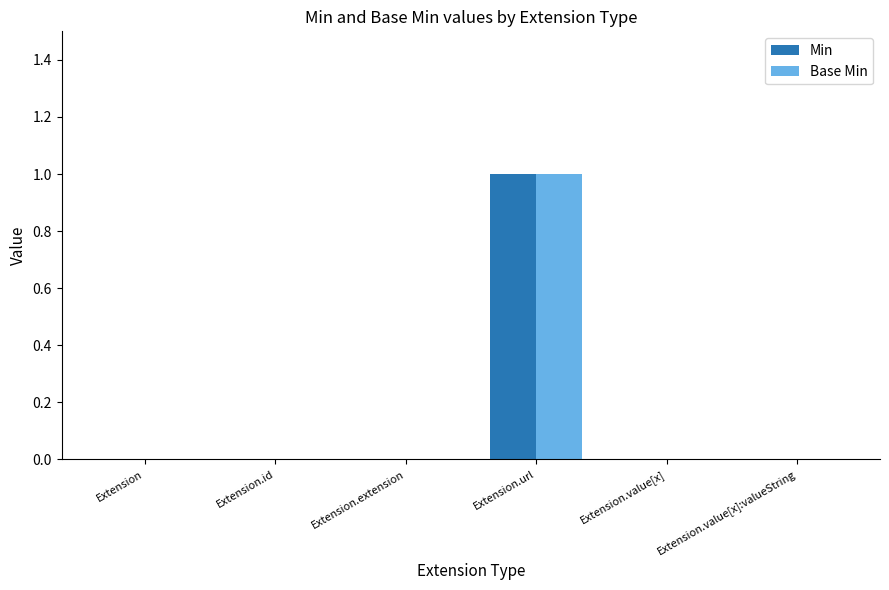

Reading right to left, extract all data points from this chart.

Min: Extension.value[x]:valueString=0	Extension.value[x]=0	Extension.url=1	Extension.extension=0	Extension.id=0	Extension=0
Base Min: Extension.value[x]:valueString=0	Extension.value[x]=0	Extension.url=1	Extension.extension=0	Extension.id=0	Extension=0